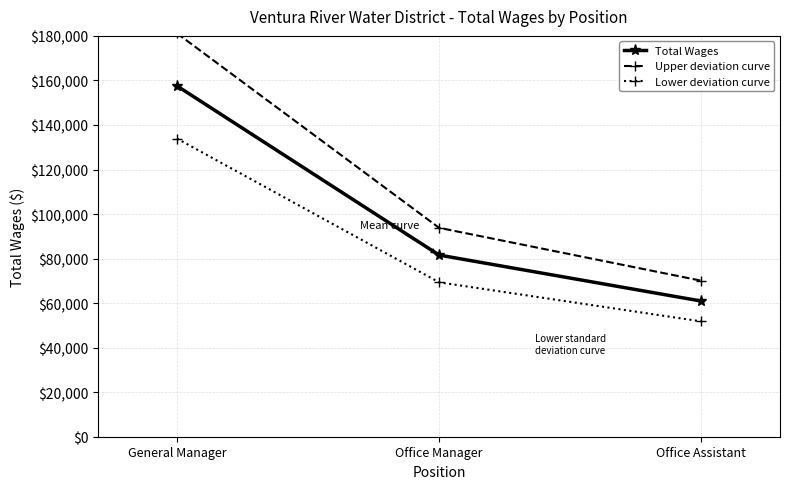

At which label is Total Wages closest to 109232?

Office Manager